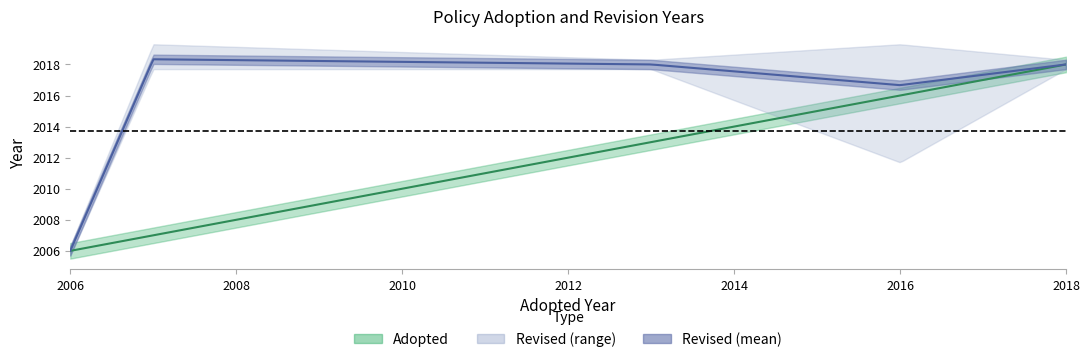

What is the total value across all series at 2007?

4025